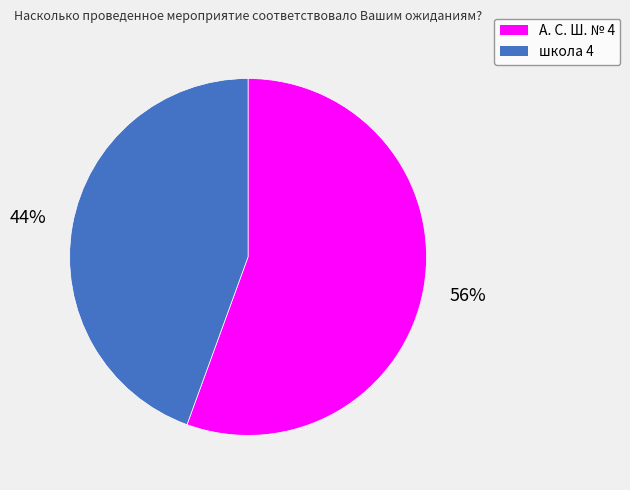

Is there a majority slice in this chart?

Yes